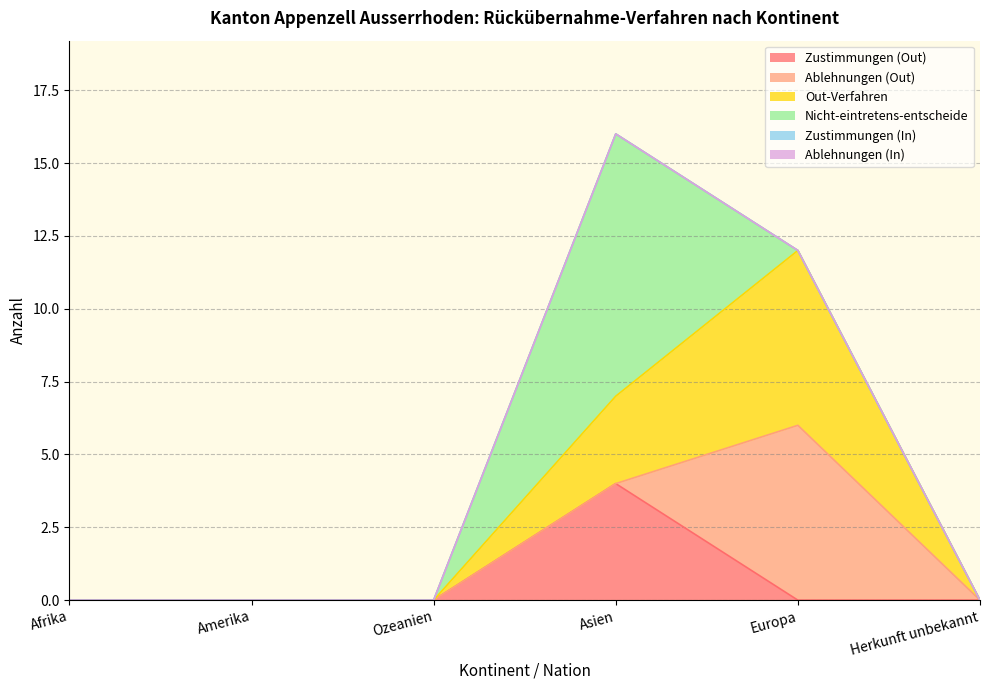

What is the label of the 3rd point from the right?

Asien